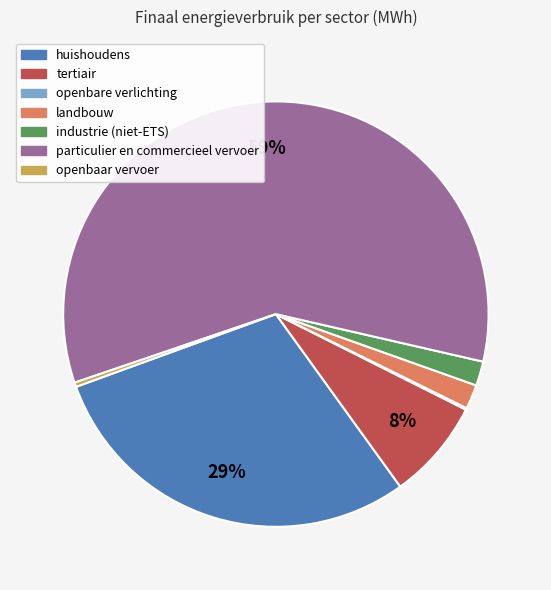

What is the largest slice in the pie chart?

particulier en commercieel vervoer